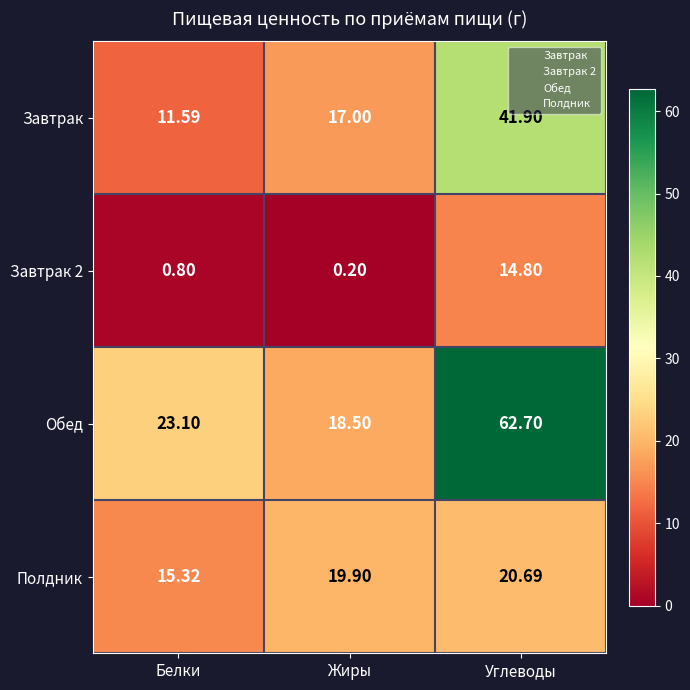

Which series has the largest total across all categories?

Обед